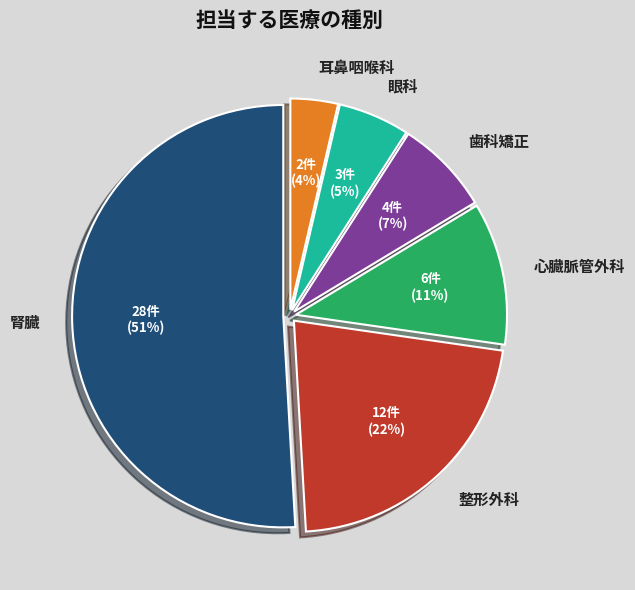

Does any single category account for the majority?

Yes